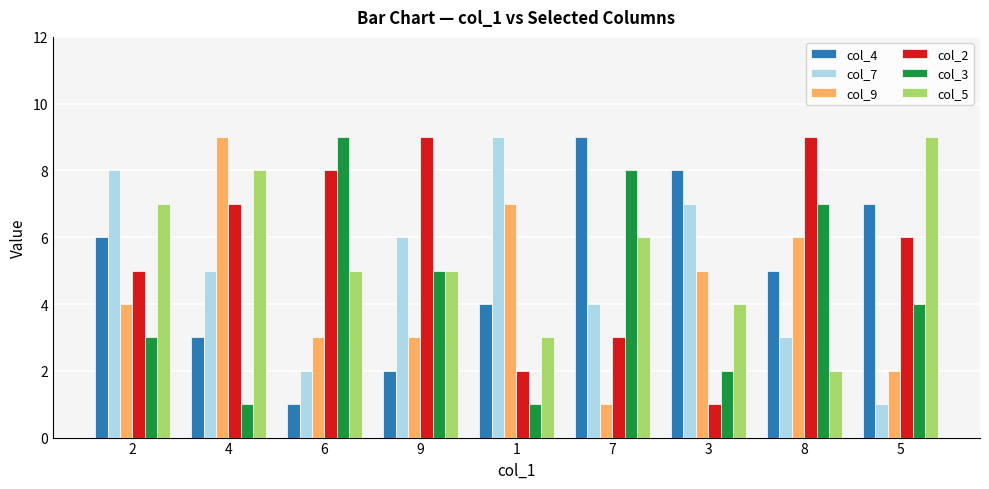

What is the total value across all series at 2?

33